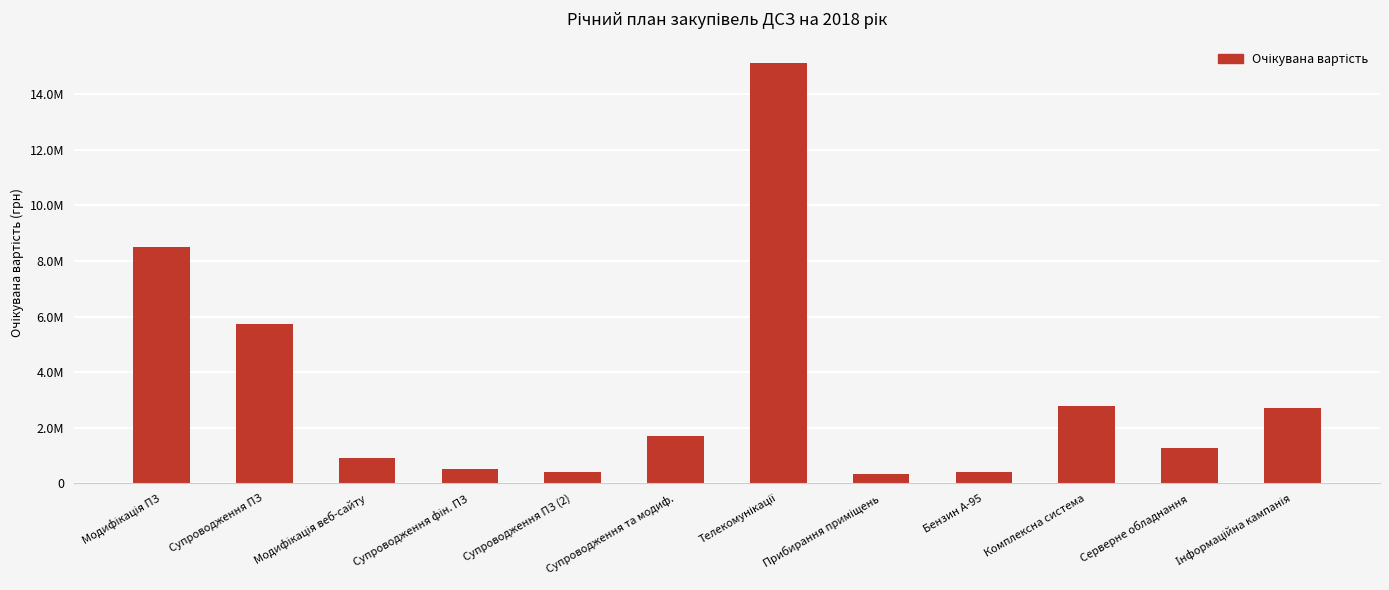

Rank the categories by value from highest to lowest.

Телекомунікації, Модифікація ПЗ, Супроводження ПЗ, Комплексна система, Інформаційна кампанія, Супроводження та модиф., Серверне обладнання, Модифікація веб-сайту, Супроводження фін. ПЗ, Супроводження ПЗ (2), Бензин А-95, Прибирання приміщень